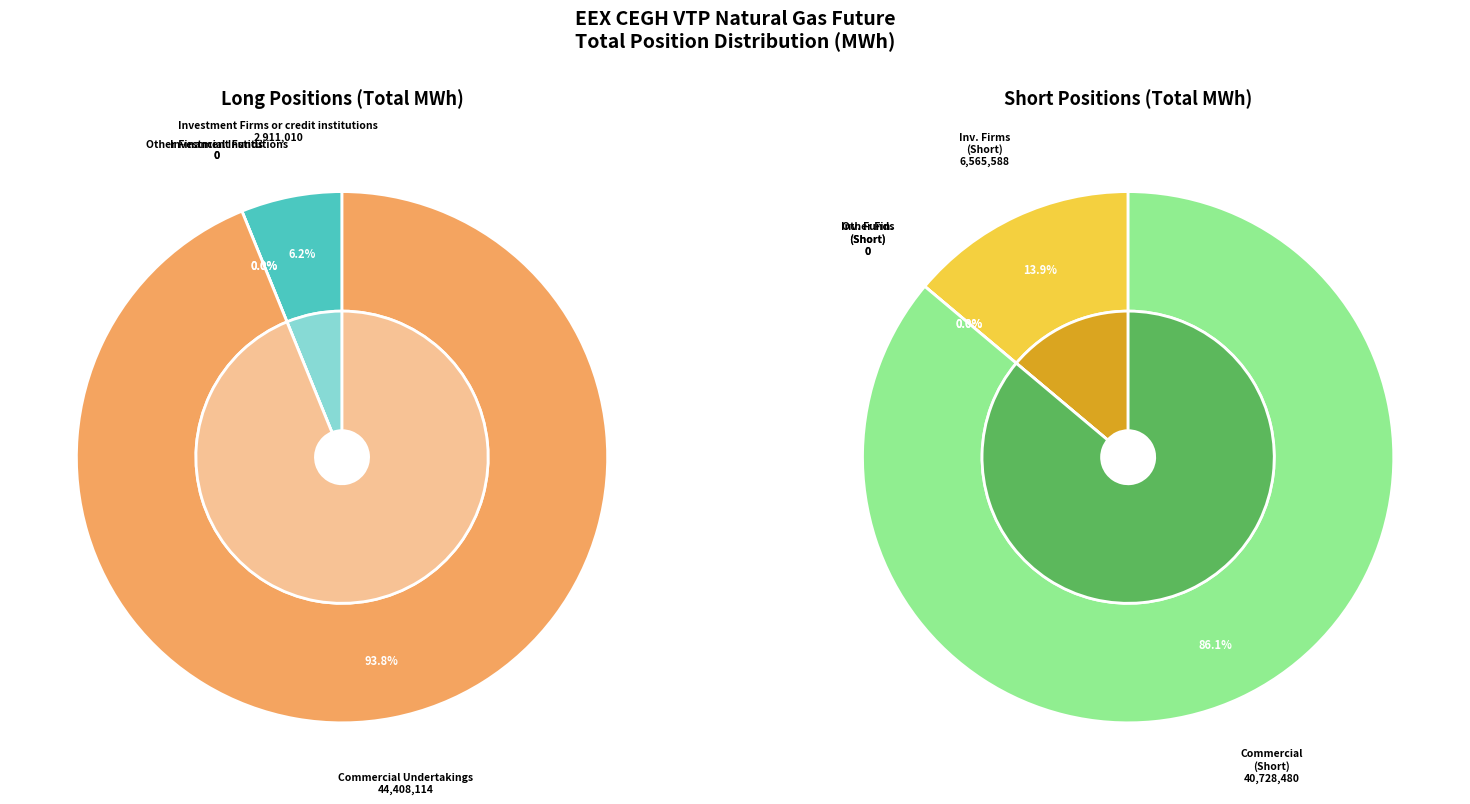

What is the largest slice in the pie chart?

Commercial Undertakings